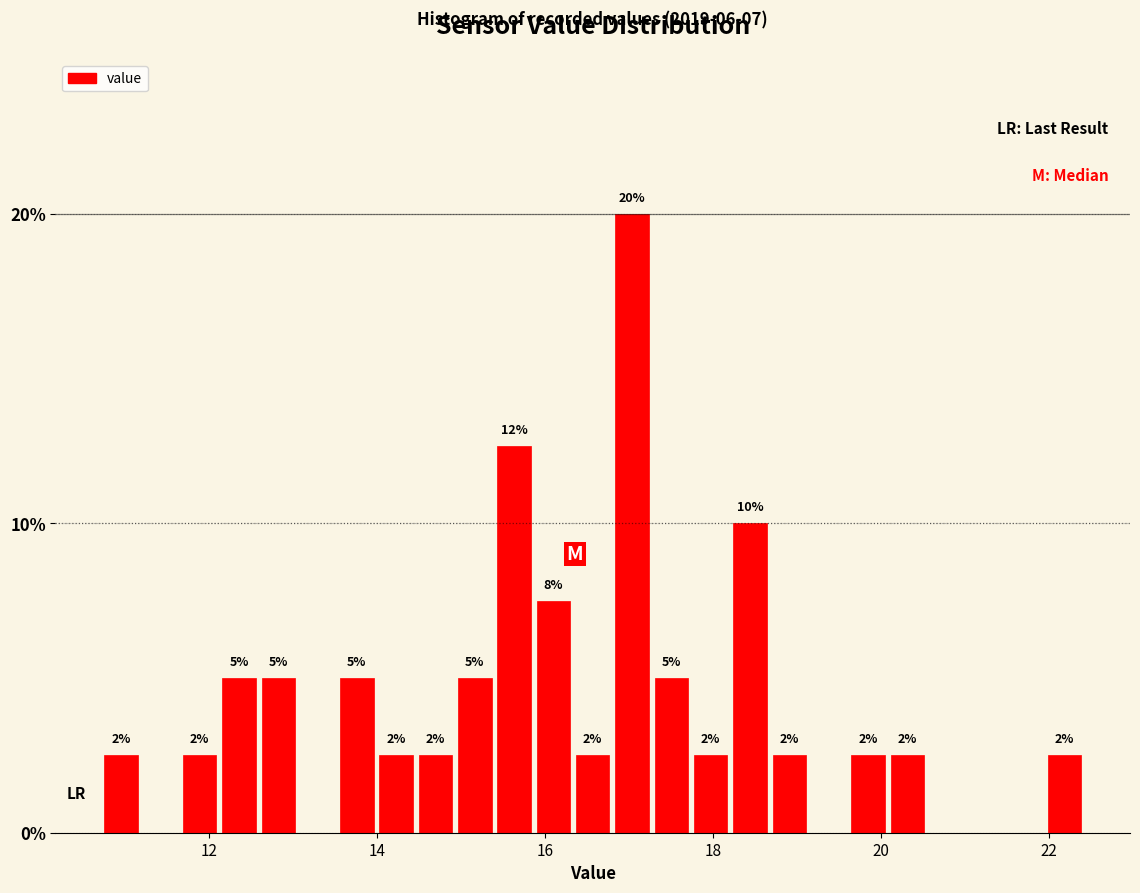

Around what value on the x-axis is the tallest bar? Give the approximate position of its centre, as read against the axis.

17.0